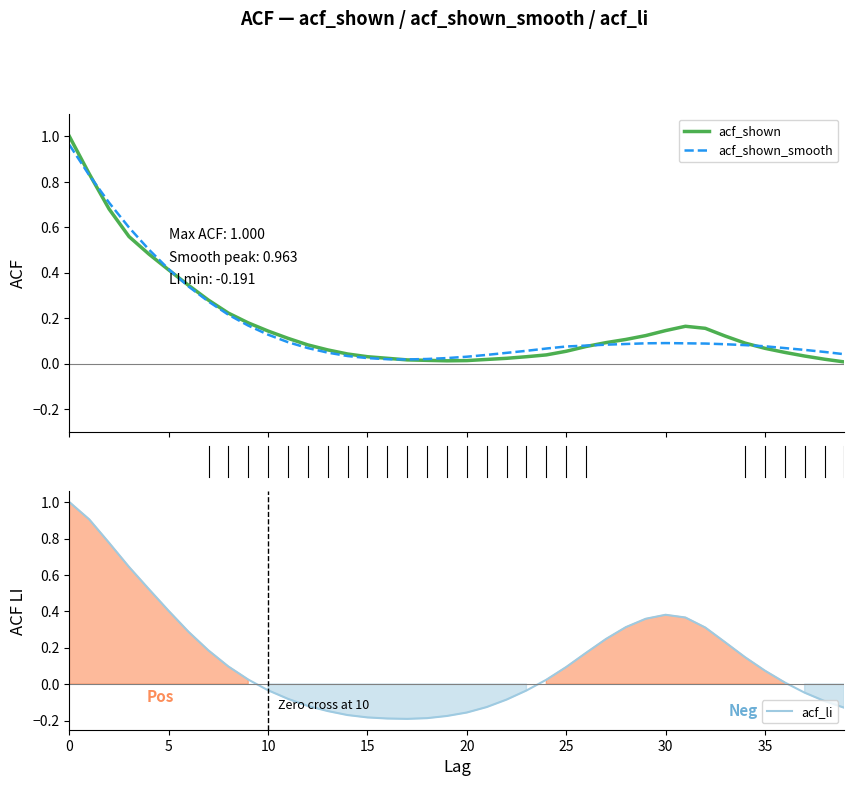

What are all the series names shown in the legend?

acf_shown, acf_shown_smooth, acf_li